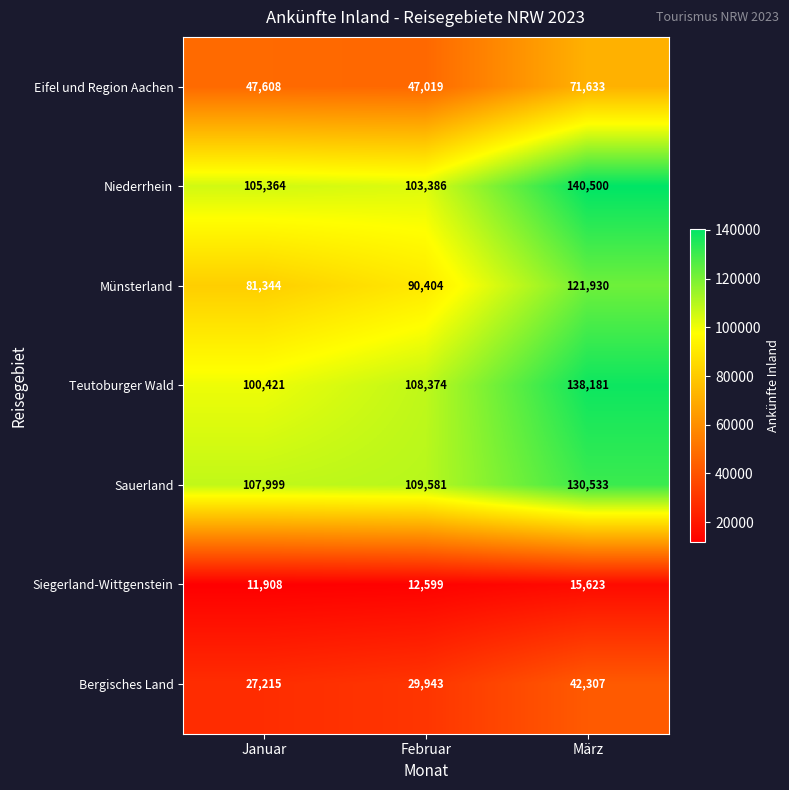

Is it true that Niederrhein equals 220544 at März?

False